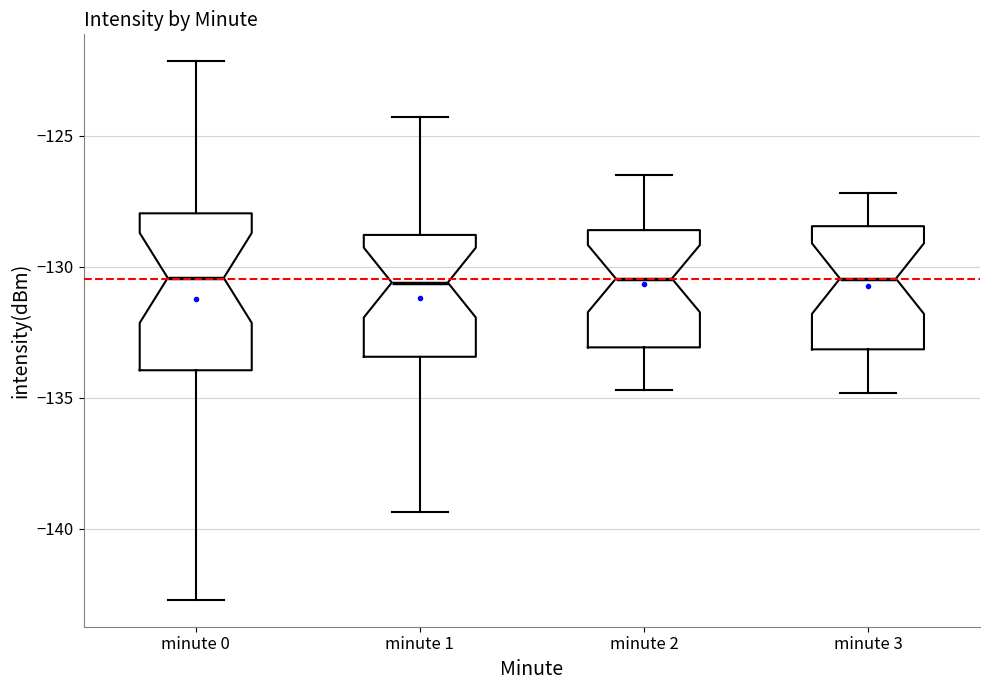

Reading left to right, read every box against the y-axis: the position of its median line, the range the box covers, and the ends of its whiskers. The values are not printed on the chart, so give them approximately, as read against the axis.

minute 0: median -130.5, box -134.0 to -128.0, whiskers -142.5 to -122.0
minute 1: median -130.5, box -133.5 to -129.0, whiskers -139.5 to -124.5
minute 2: median -130.5, box -133.0 to -128.5, whiskers -134.5 to -126.5
minute 3: median -130.5, box -133.0 to -128.5, whiskers -135.0 to -127.0